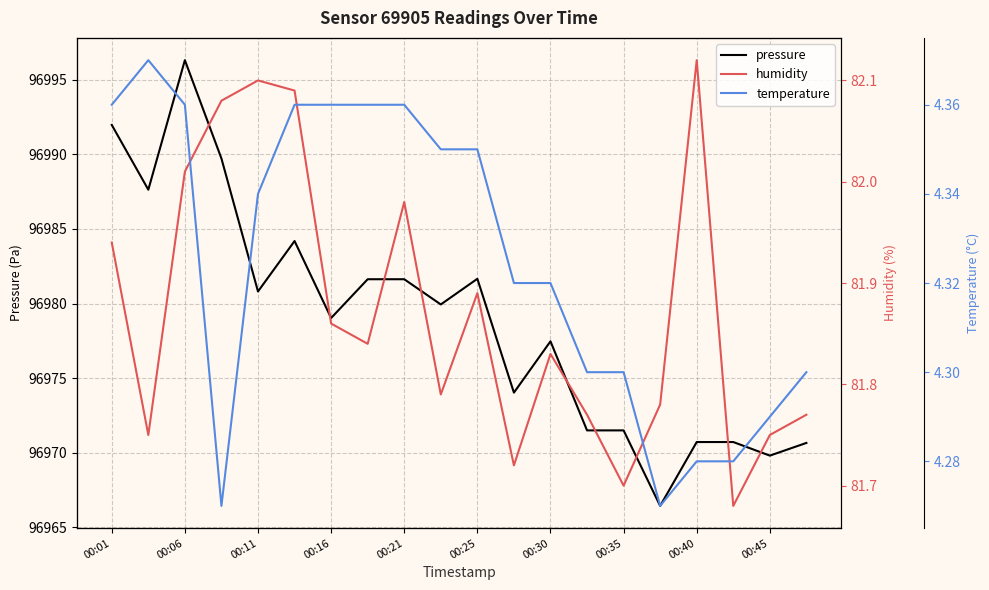

What is the value of the pressure point at the 3rd from the left?

96996.3